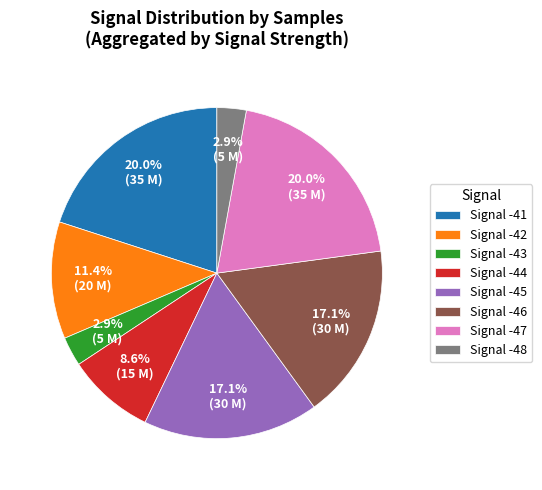

Between Signal -46 and Signal -44, which is larger?

Signal -46